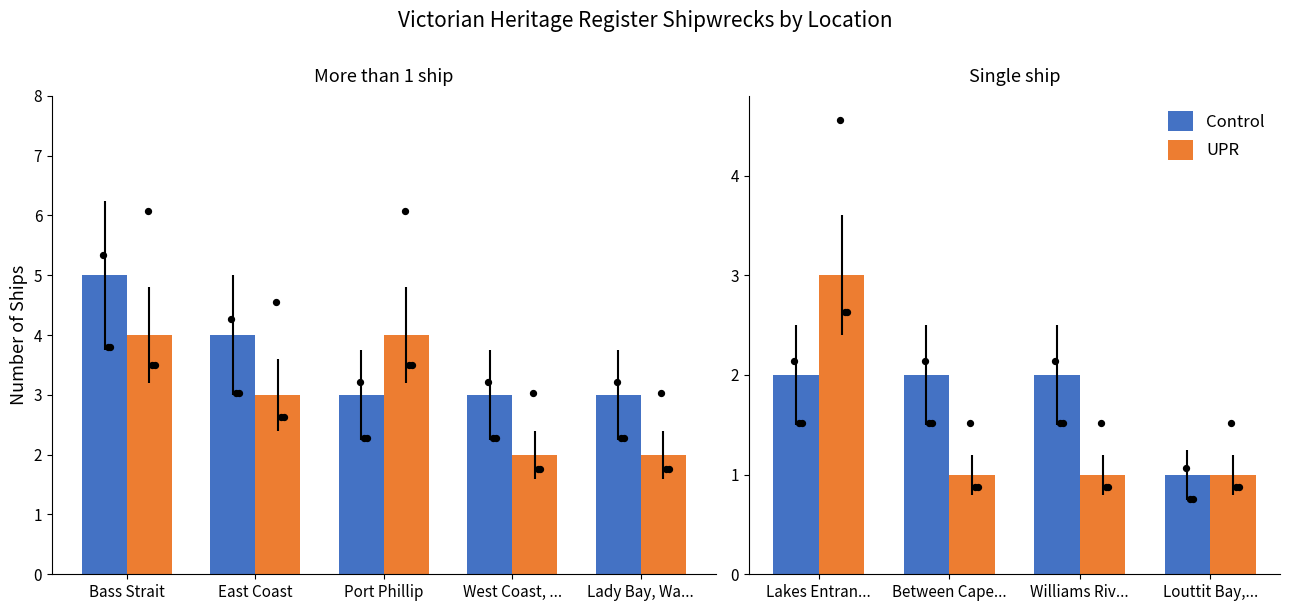

Which series has the largest total across all categories?

Control